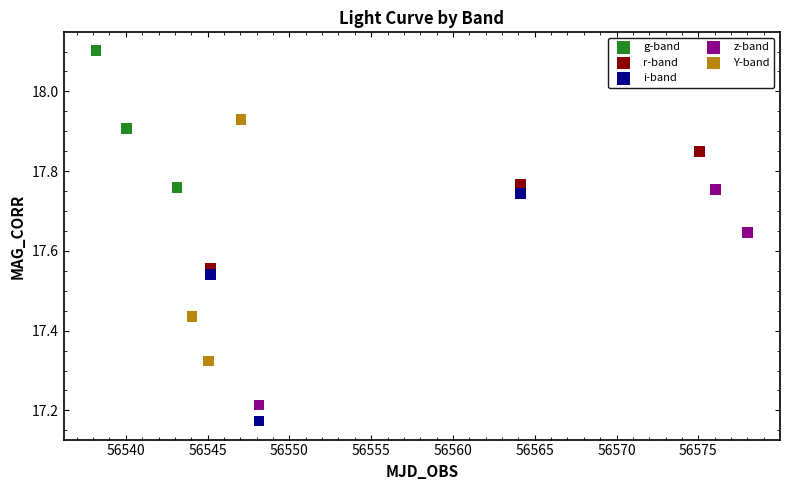

Which series contains the lowest Y value?

i-band